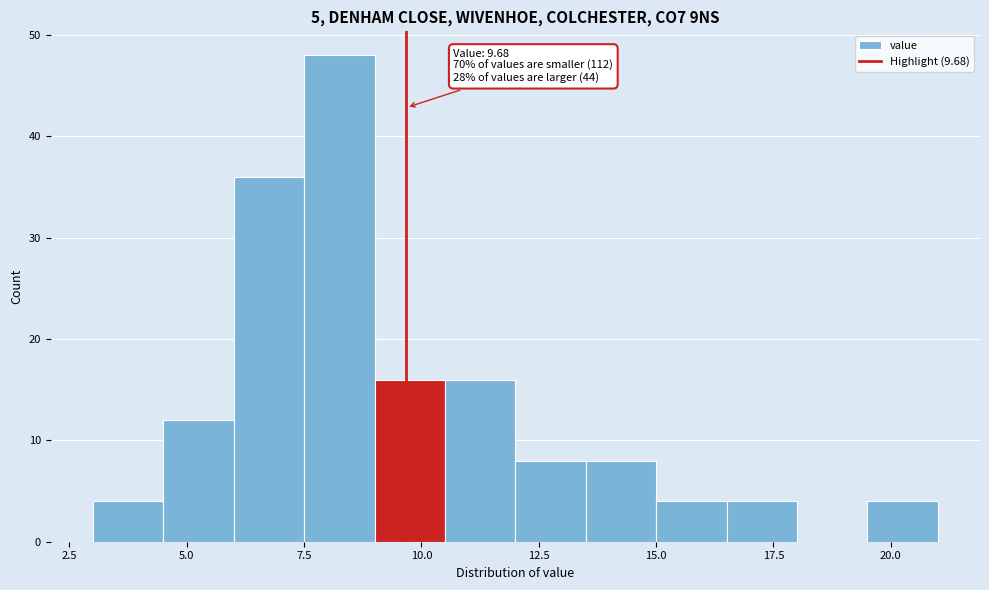

Read against the x-axis, roughly where is the centre of the tallest bar?

8.5